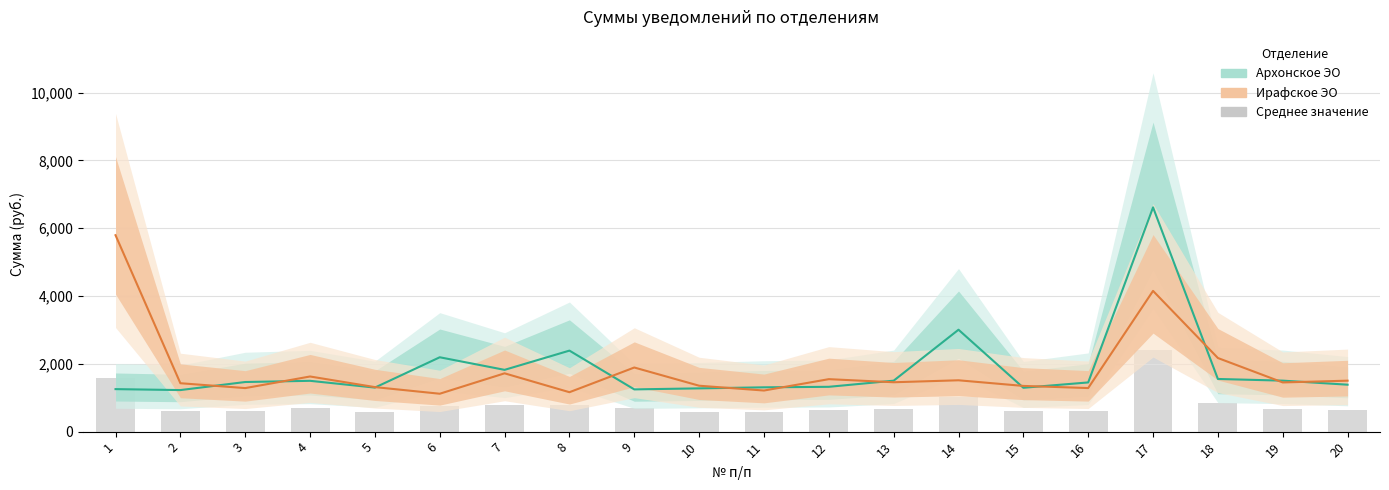

Reading left to right, what are all the values shown in this chart?

Архонское ЭО: 1253.8	1225.4	1463.3	1498.6	1298.8	2193.1	1822.1	2389.3	1245.6	1275.7	1306.7	1321.8	1502.6	3005.5	1293.6	1450.8	6614.5	1552.9	1503.8	1384.3
Ирафское ЭО: 5793.1	1427.6	1284.0	1626.3	1313.0	1117.7	1719.7	1162.7	1891.0	1353.9	1212.2	1547.5	1456.2	1514.1	1348.1	1285.2	4150.6	2171.1	1450.8	1502.6
Среднее значение: 1585.5	596.9	618.1	703.1	587.7	744.9	796.9	799.2	705.7	591.7	566.8	645.6	665.7	1016.9	594.4	615.6	2422.2	837.9	664.8	649.6